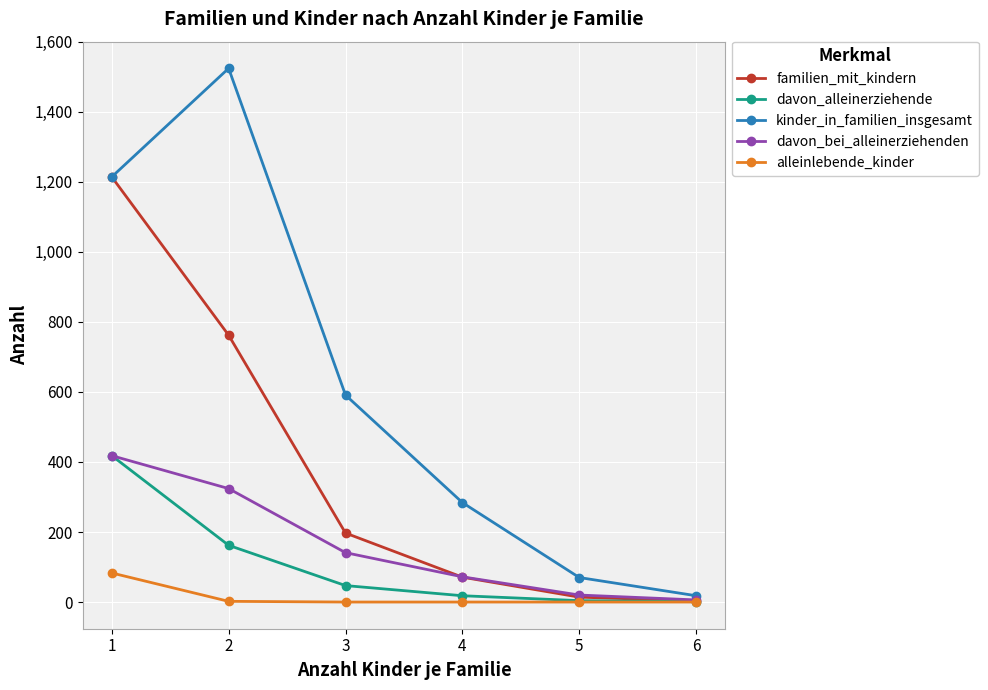

Is it true that davon_alleinerziehende equals 1 at 6?

True